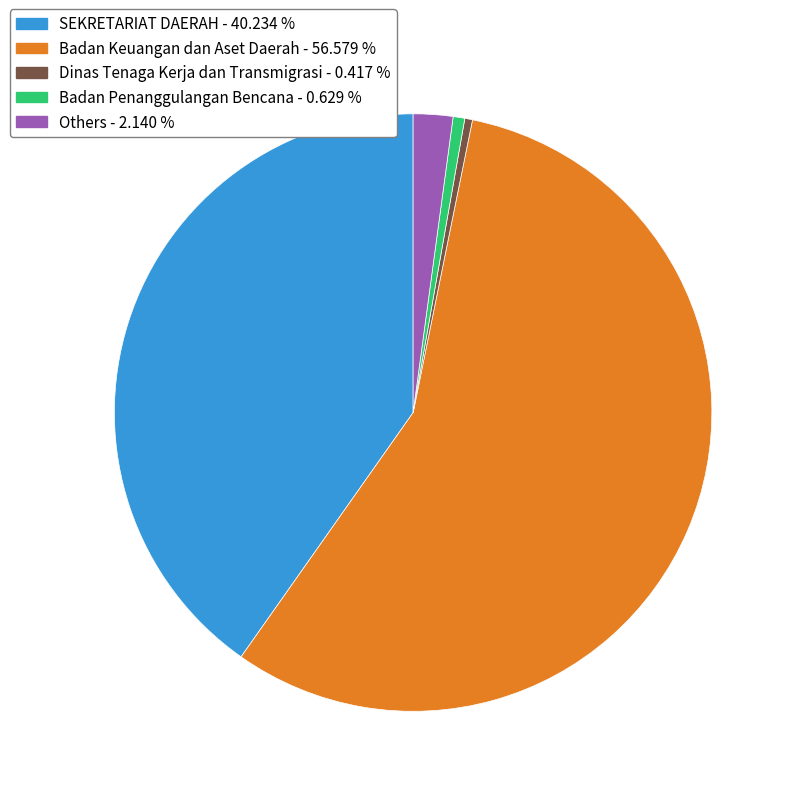

How many slices are in this pie chart?

5